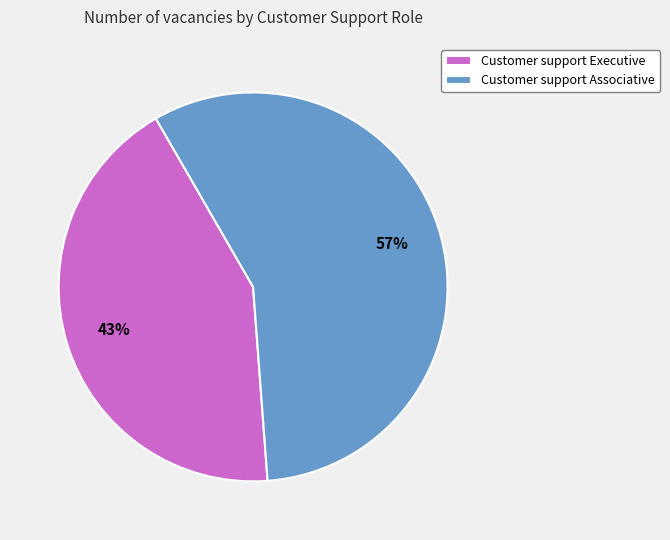

To the nearest percent, what is the combined percentage of Customer support Associative and Customer support Executive?

100%